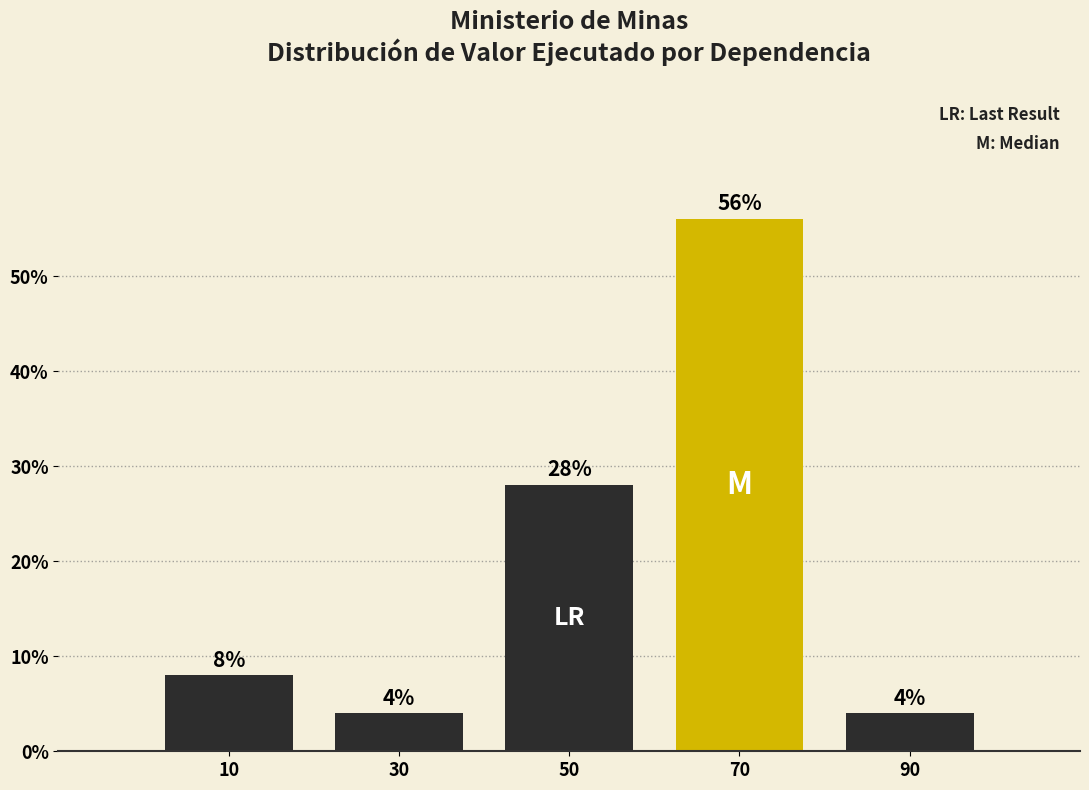

Reading left to right, list every bar in this chart as the range it spans on the x-axis followed by its height.

0 to 20: 8
20 to 40: 4
40 to 60: 28
60 to 80: 56
80 to 100: 4